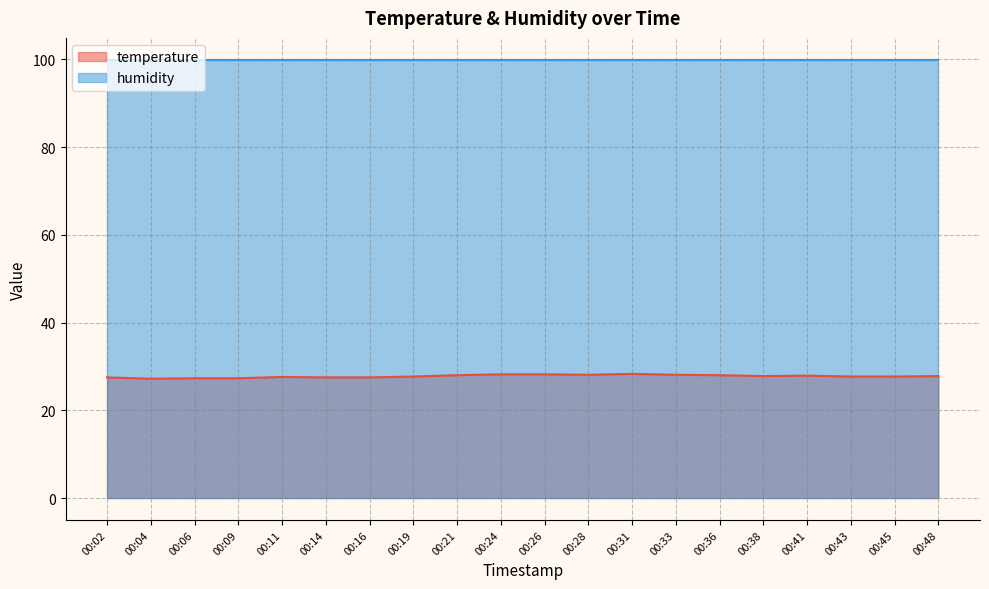

Reading left to right, list all the values displayed in this chart.

00:02=27.5	00:04=27.2	00:06=27.3	00:09=27.3	00:11=27.6	00:14=27.5	00:16=27.5	00:19=27.7	00:21=28.0	00:24=28.2	00:26=28.2	00:28=28.1	00:31=28.3	00:33=28.1	00:36=28.0	00:38=27.8	00:41=27.9	00:43=27.7	00:45=27.7	00:48=27.8